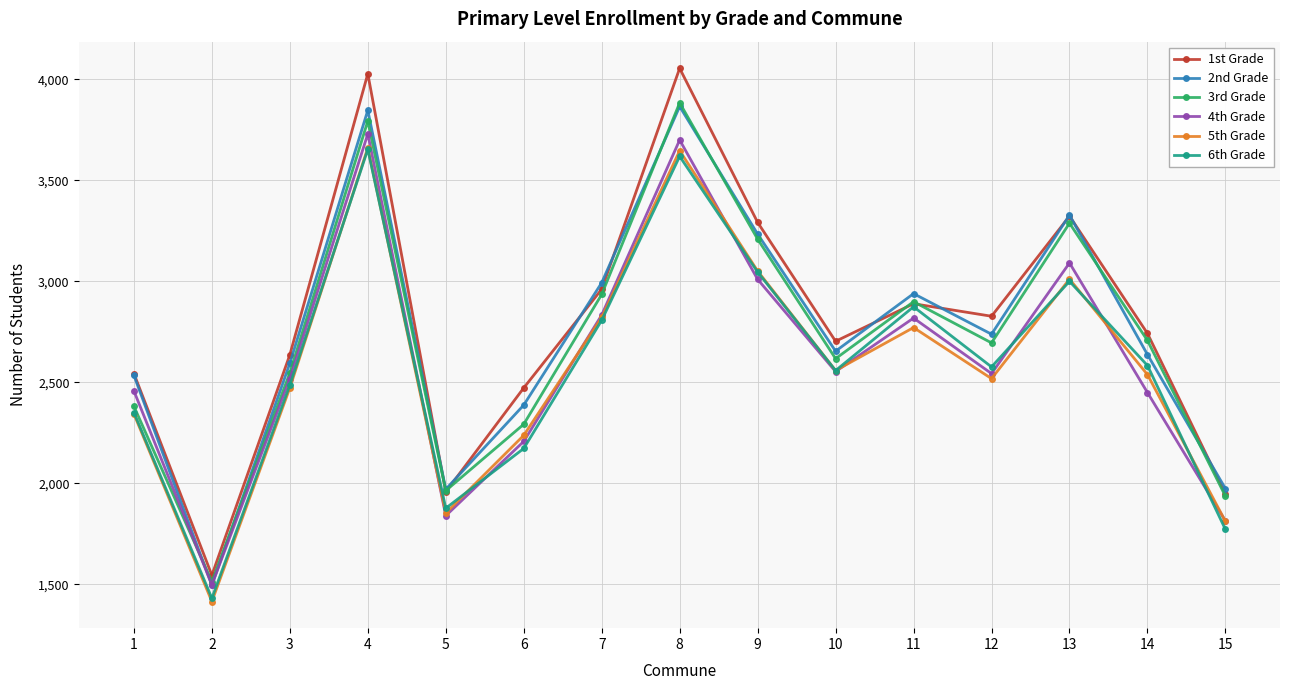

What is the sum of the 6th Grade values at 12 and 7?

5383